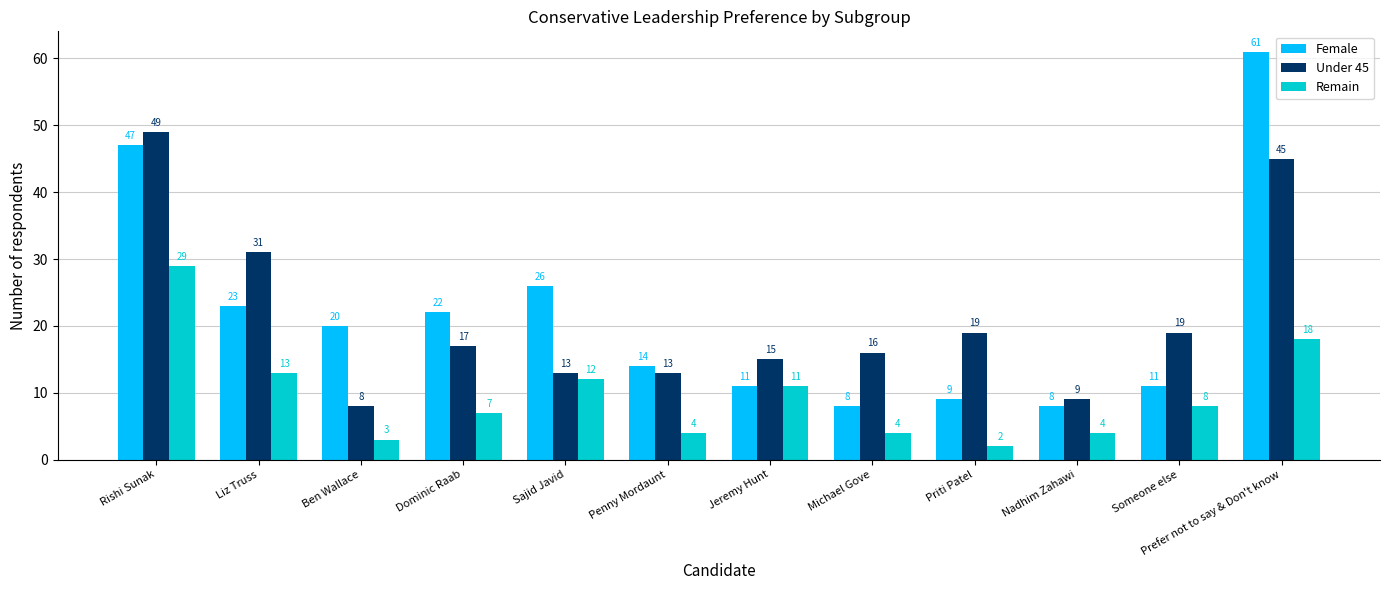

List the series in order of their peak value, lowest first.

Remain, Under 45, Female